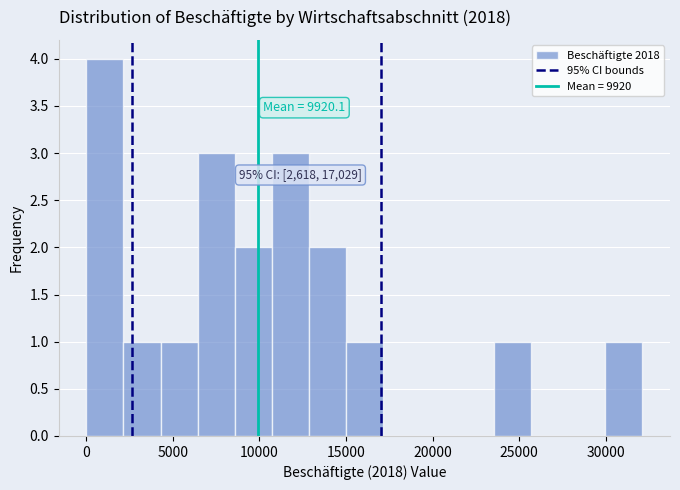

Which range on the x-axis has the tallest bar?

0 to 2000